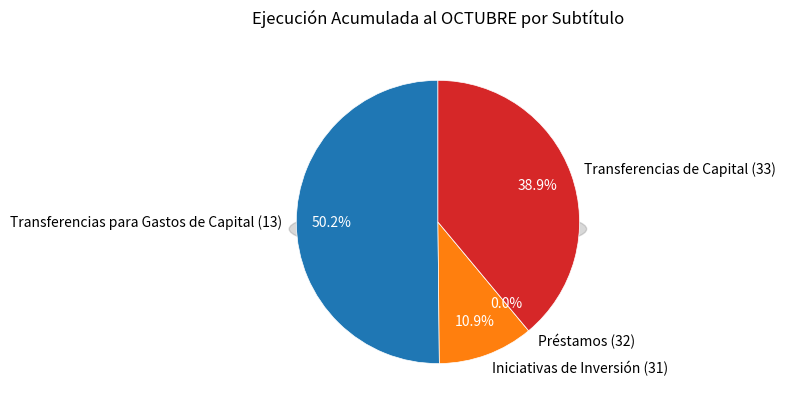

To the nearest percent, what portion does Transferencias de Capital (33) represent?

39%